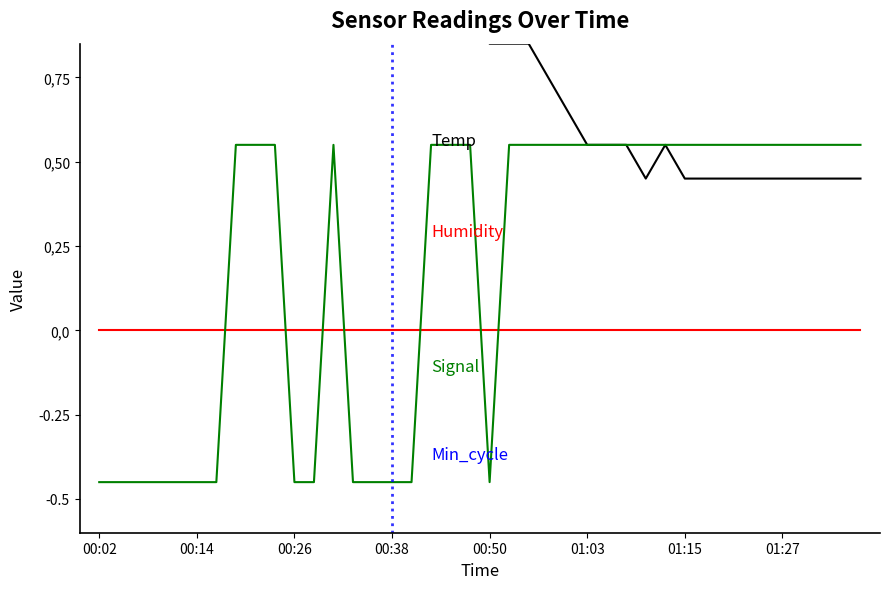

Reading left to right, transcribe all the data shown in this chart.

Temp: 1.3	1.3	1.4	1.3	1.3	1.3	1.3	1.3	1.3	1.2	1.2	1.1	1.1	1.0	1.0	1.0	0.9	0.9	0.9	0.9	0.8	0.8	0.8	0.7	0.6	0.5	0.5	0.5	0.4	0.5	0.4	0.4	0.4	0.4	0.4	0.4	0.4	0.4	0.4	0.4
Humidity: 0.0	0.0	0.0	0.0	0.0	0.0	0.0	0.0	0.0	0.0	0.0	0.0	0.0	0.0	0.0	0.0	0.0	0.0	0.0	0.0	0.0	0.0	0.0	0.0	0.0	0.0	0.0	0.0	0.0	0.0	0.0	0.0	0.0	0.0	0.0	0.0	0.0	0.0	0.0	0.0
Signal: -0.4	-0.4	-0.4	-0.4	-0.4	-0.4	-0.4	0.5	0.5	0.5	-0.4	-0.4	0.5	-0.4	-0.4	-0.4	-0.4	0.5	0.5	0.5	-0.4	0.5	0.5	0.5	0.5	0.5	0.5	0.5	0.5	0.5	0.5	0.5	0.5	0.5	0.5	0.5	0.5	0.5	0.5	0.5
Min_cycle: -0.9	-0.9	-0.9	-0.9	-0.9	-0.9	-0.9	-0.9	-0.9	-0.9	-0.9	-0.9	-0.9	-0.9	-0.9	-0.9	-0.9	-0.9	-0.9	-0.9	-0.9	-0.9	-0.9	-0.9	-0.9	-0.9	-0.9	-0.9	-0.9	-0.9	-0.9	-0.9	-0.9	-0.9	-0.9	-0.9	-0.9	-0.9	-0.9	-0.9